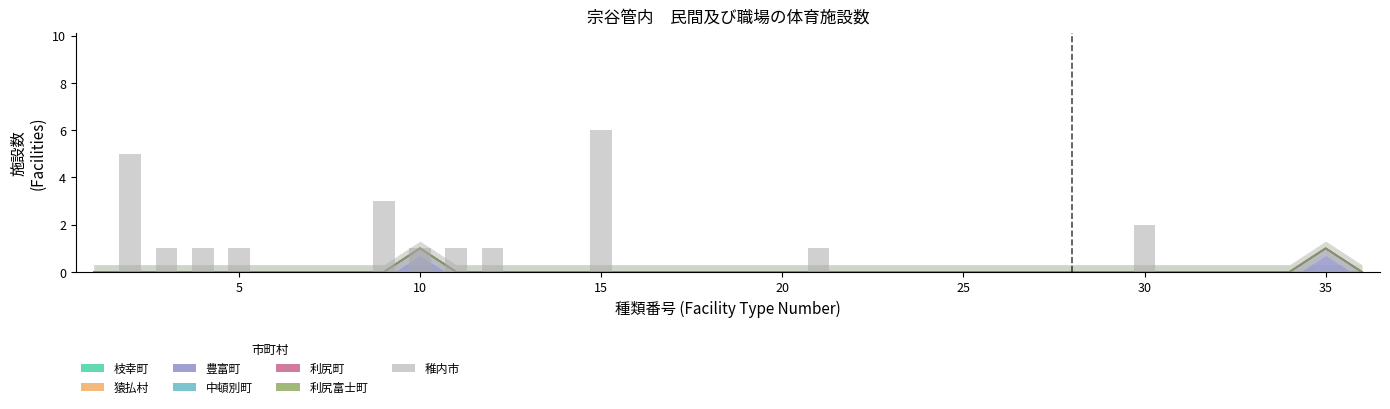

The value at 17 is -3. True or false?

False